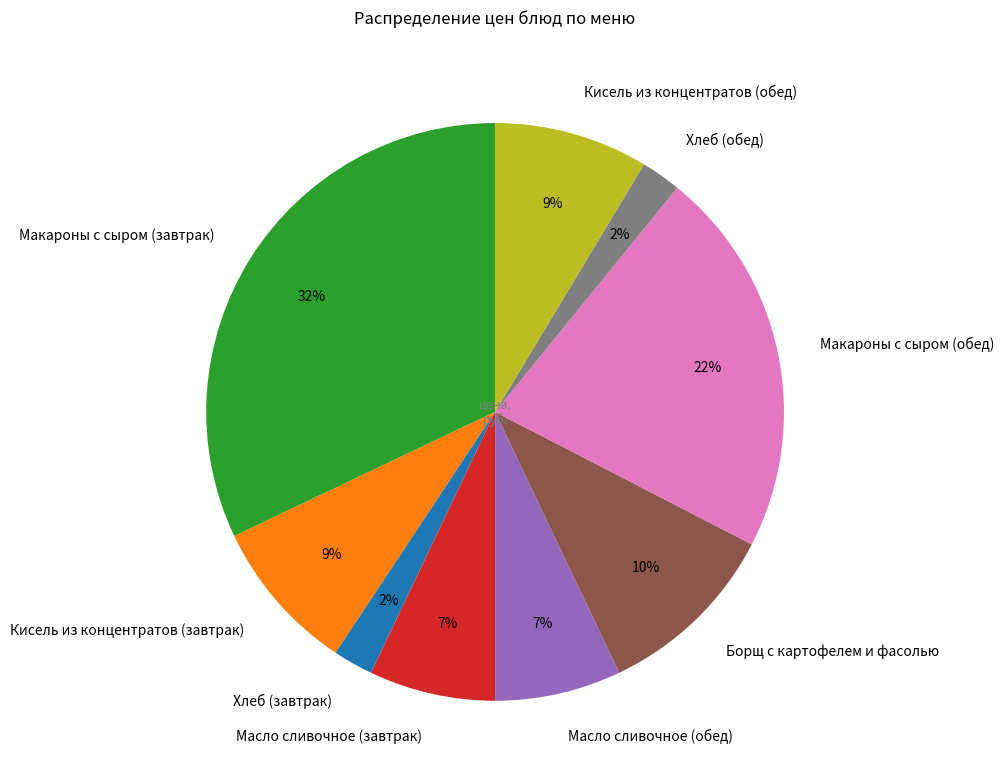

The Хлеб (завтрак) slice represents 2% of the pie. True or false?

True